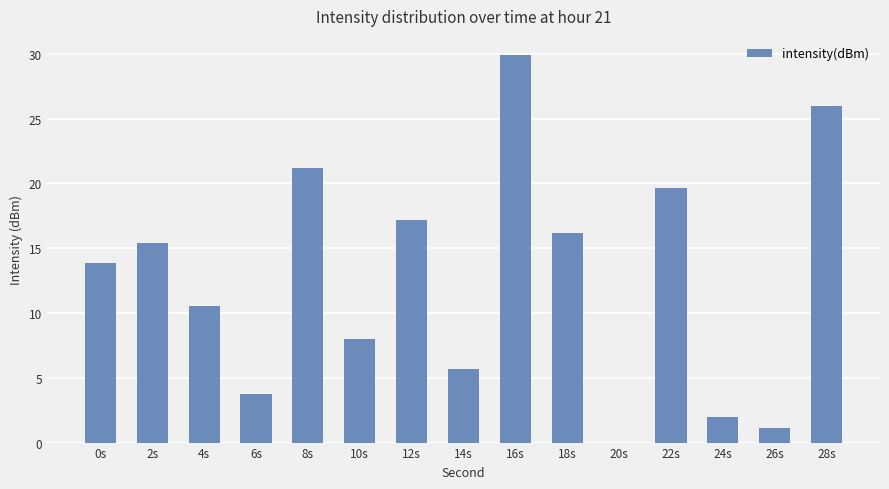

What is the average value?

12.7